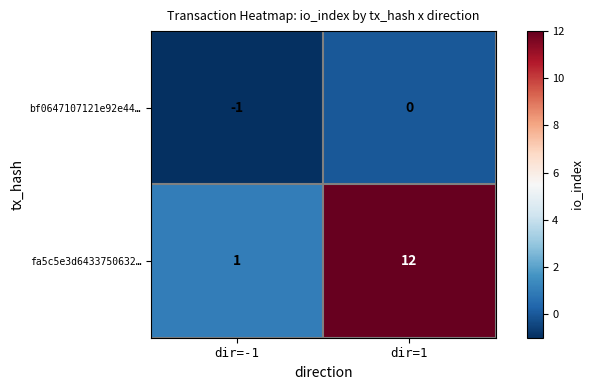

What is the difference between the fa5c5e3d6433750632… values at dir=-1 and dir=1?

11